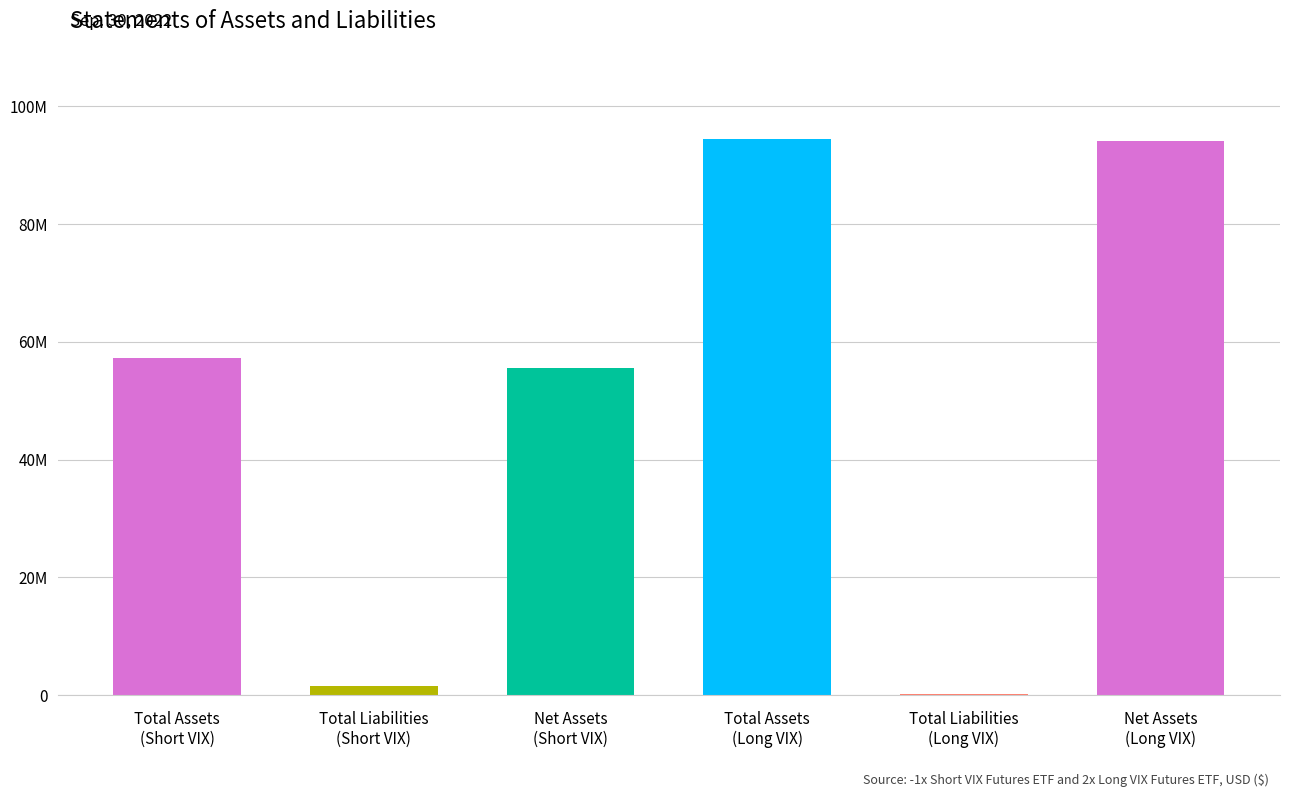

Does the chart contain any negative values?

No